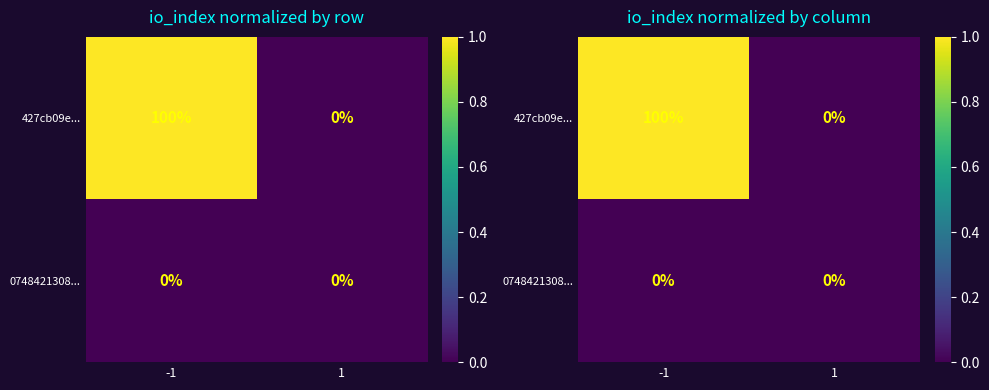

Count the number of data series in this chart.

2